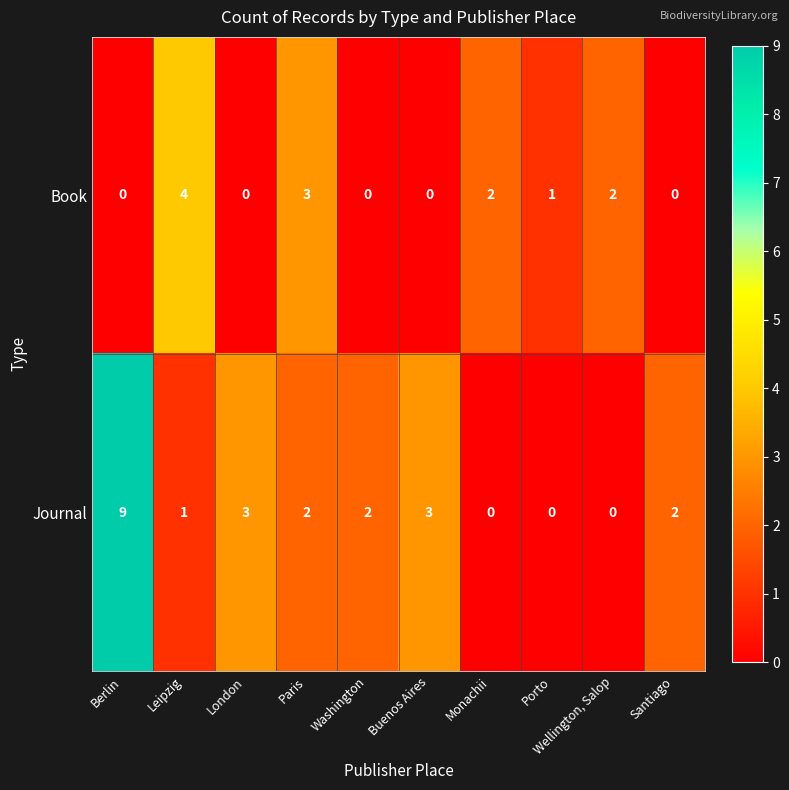

True or false: Journal has a value of 2 at Paris.

True